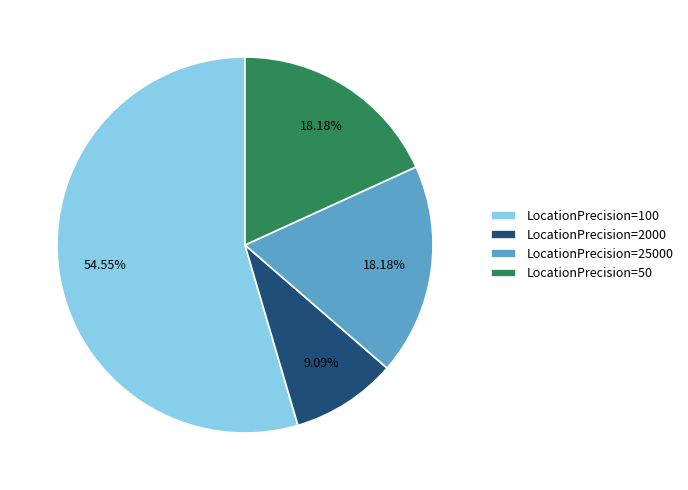

Is there a majority slice in this chart?

Yes